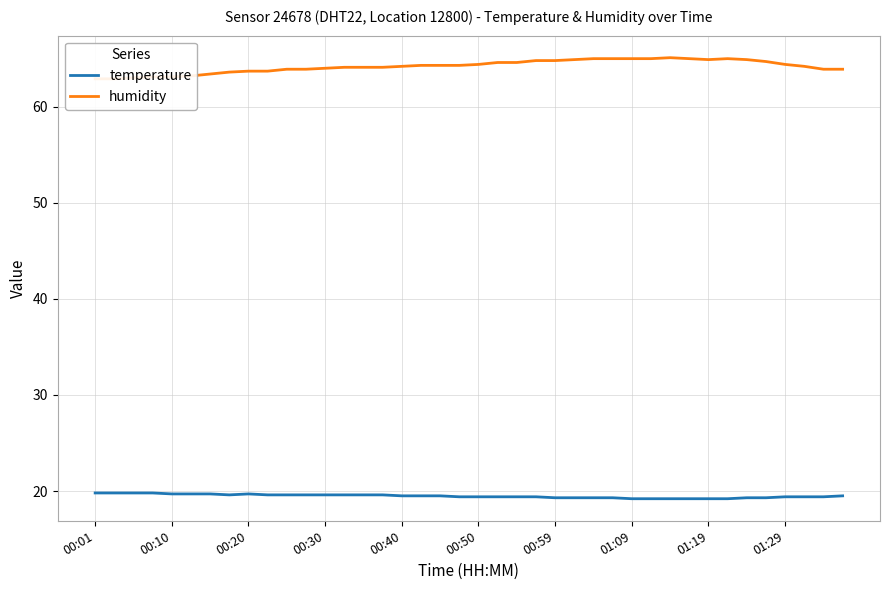

True or false: humidity and temperature intersect in this chart.

False